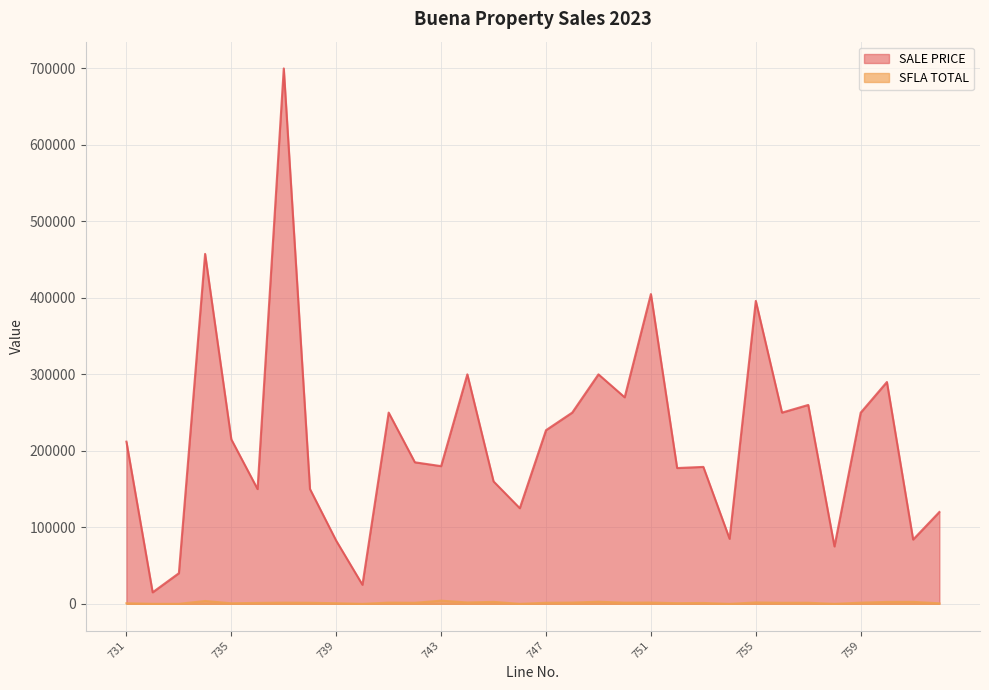

In SFLA TOTAL, how many points are higher than both neighbors (excluding endpoints)?

11